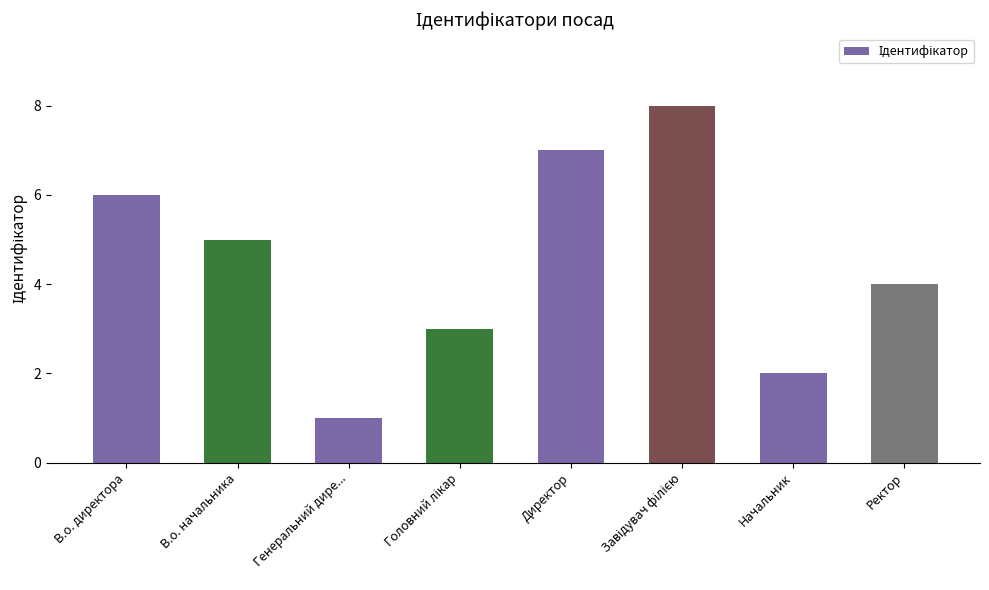

Is it true that the value at Ректор is 4?

True